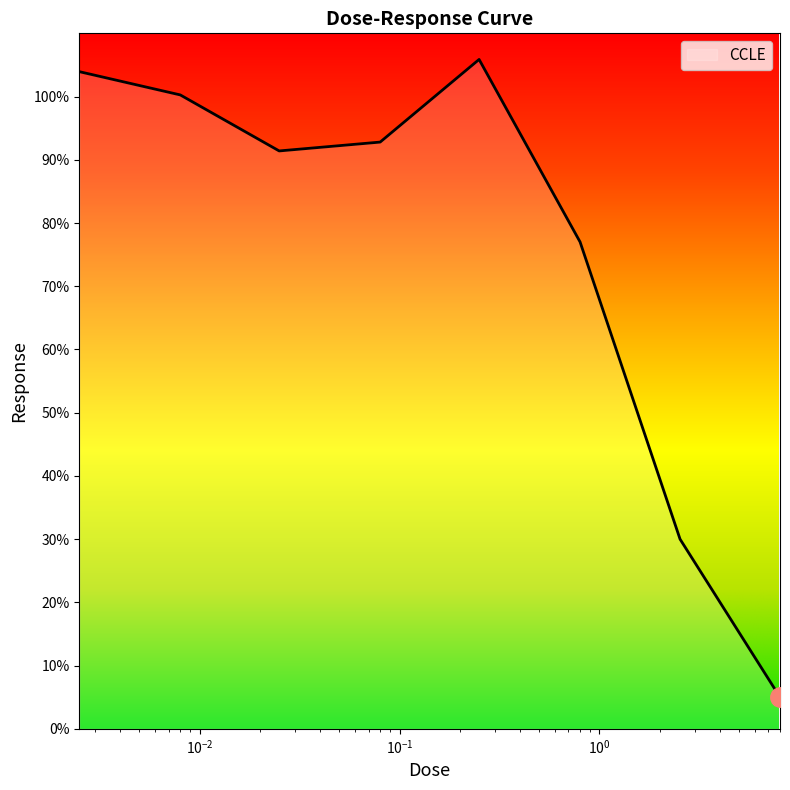

What is the difference between the maximum and minimum values?

100.9